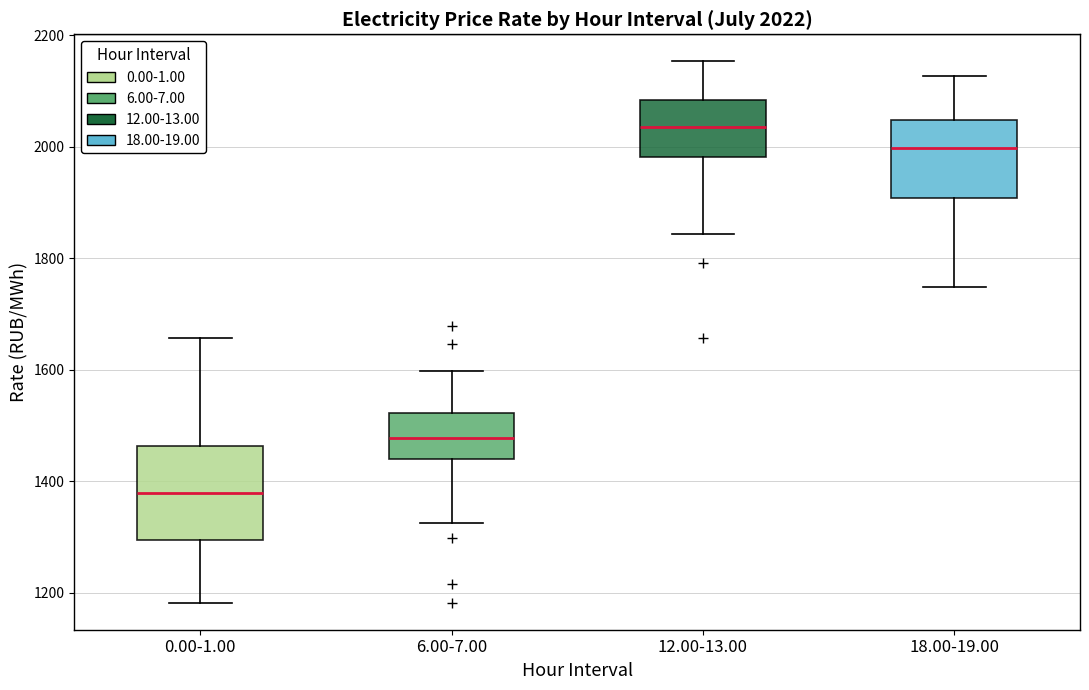

Which box is the tallest, from its lower edge to its upper edge?

0.00-1.00